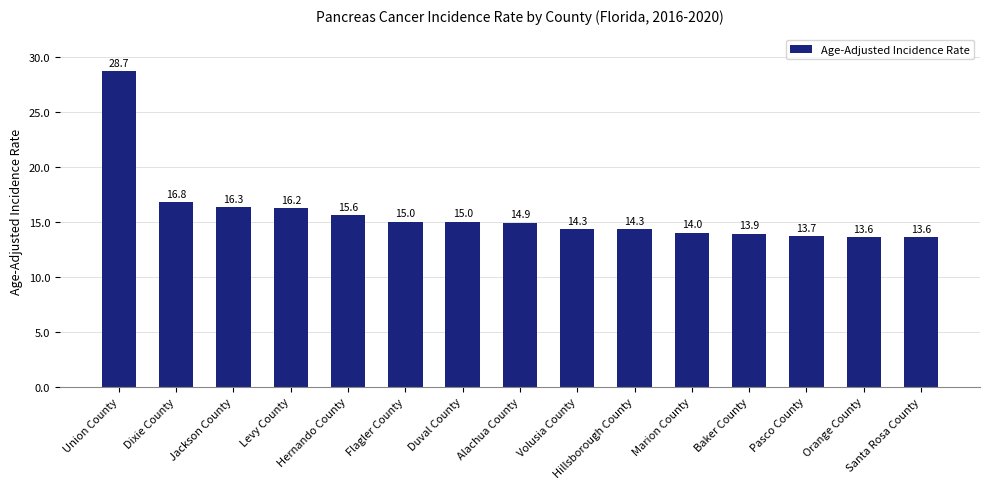

True or false: the data shows 9.5 at Levy County.

False